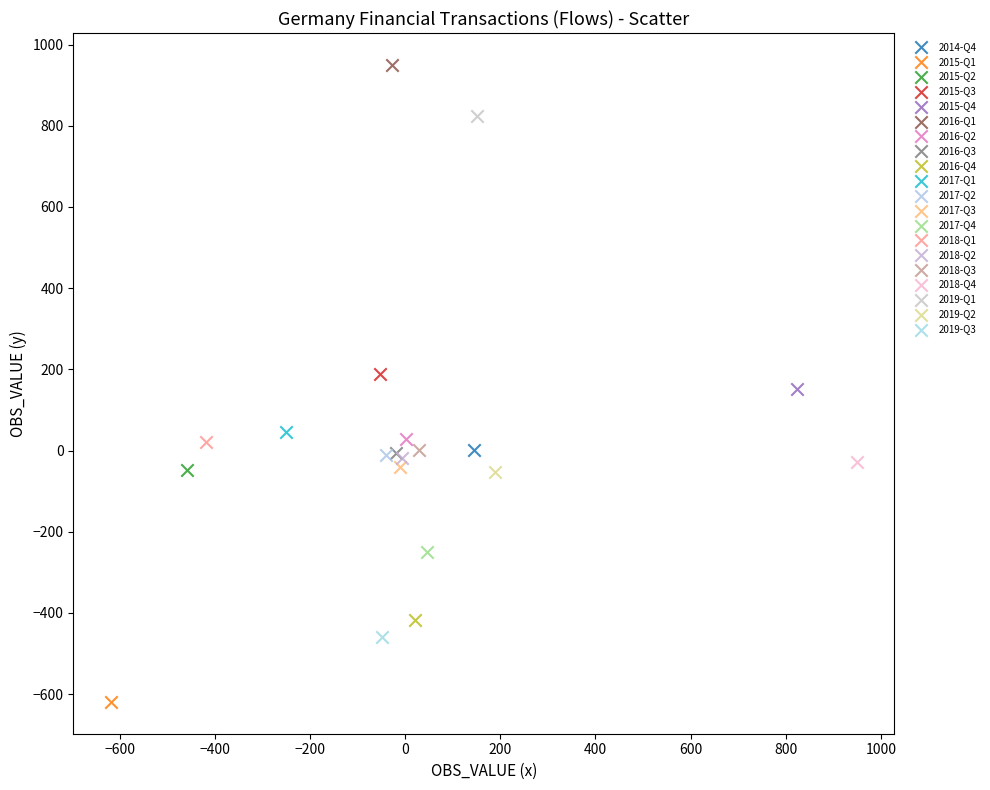

Which series contains the lowest Y value?

2015-Q1